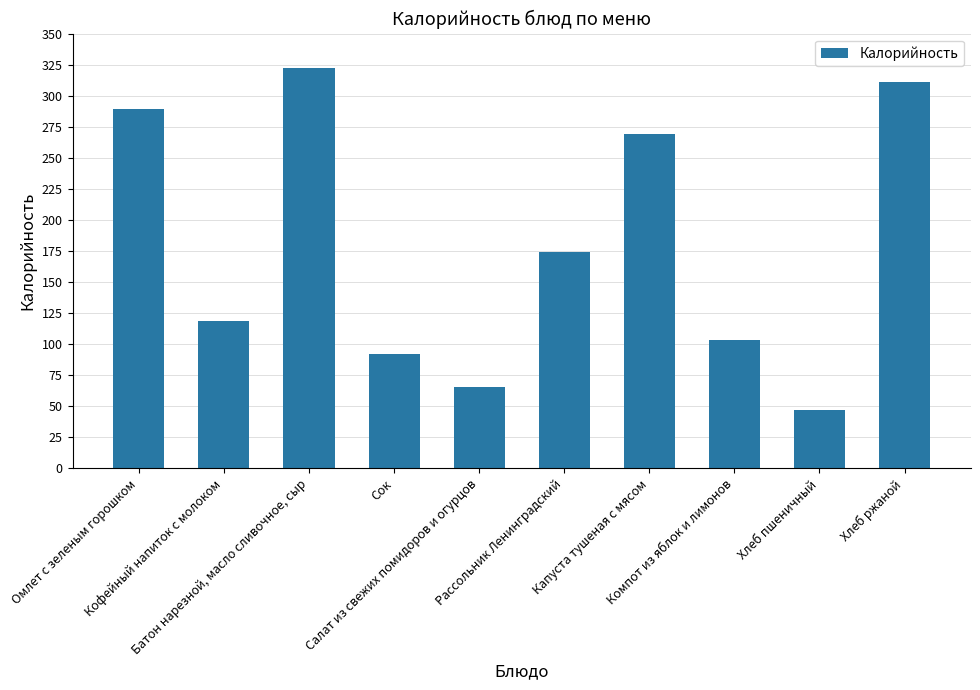

What position from the right is Сок?

7